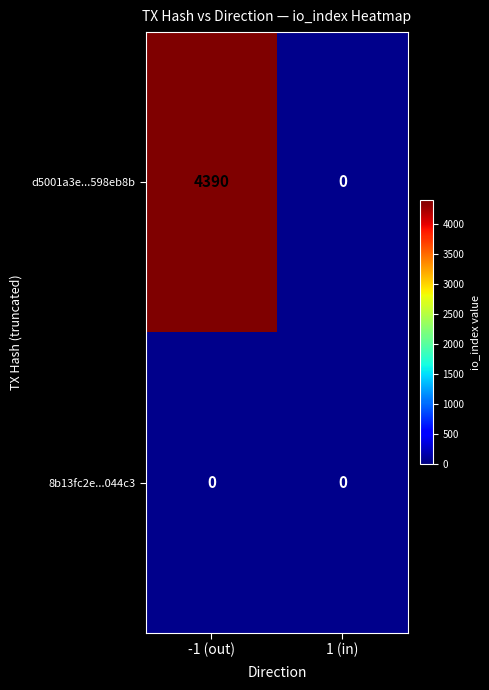

The value of d5001a3e...598eb8b at -1 (out) is 4390. True or false?

True